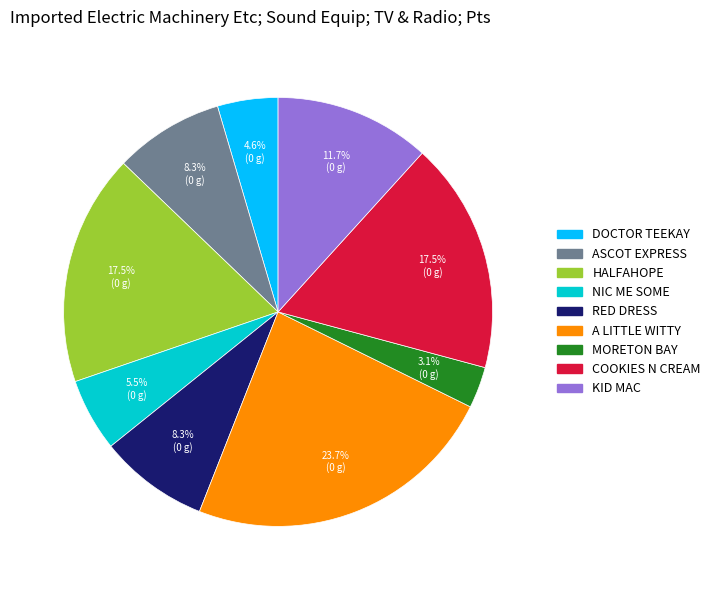

What is the largest slice in the pie chart?

A LITTLE WITTY